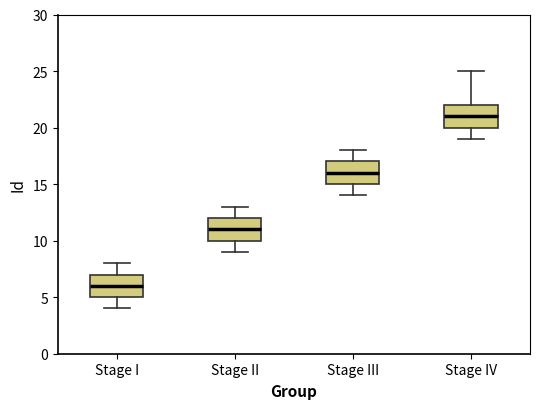

Where is the lower edge of the box for Stage II on the y-axis? The values are not printed on the chart, so give them approximately, as read against the axis.

10